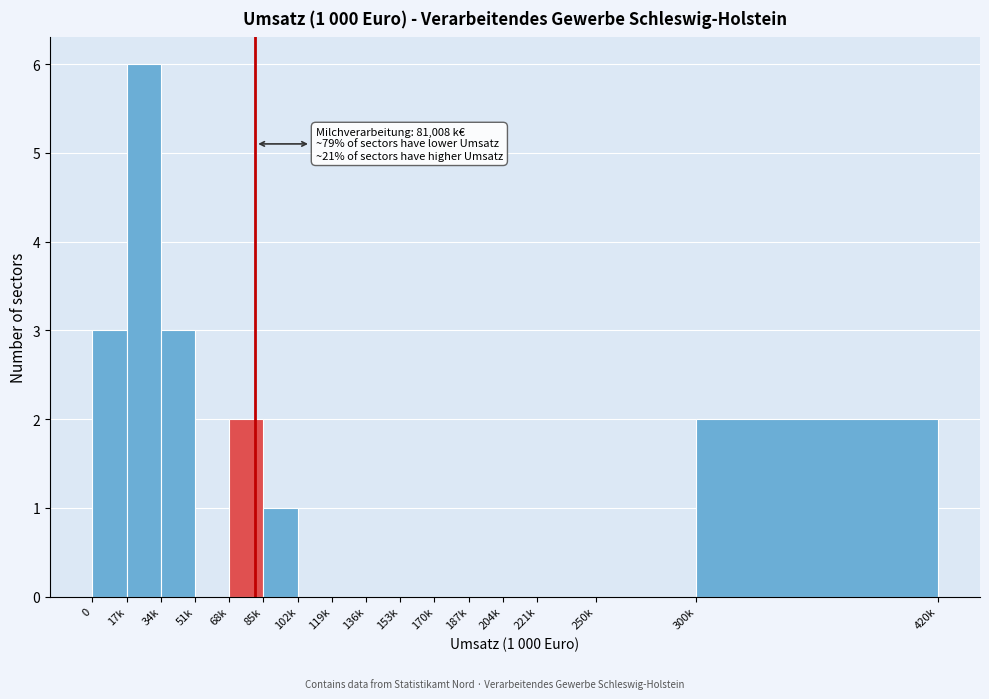

Reading left to right, transcribe all the data shown in this chart.

0=3	17k=6	34k=3	51k=0	68k=2	85k=1	102k=0	119k=0	136k=0	153k=0	170k=0	187k=0	204k=0	221k=0	250k=0	300k=2